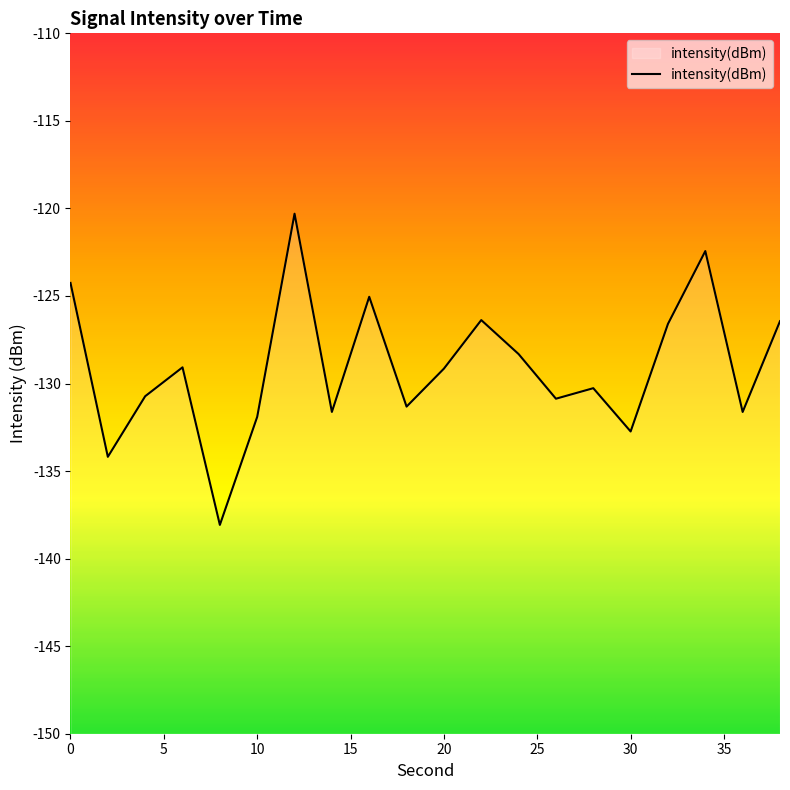

How many series are shown in this chart?

1